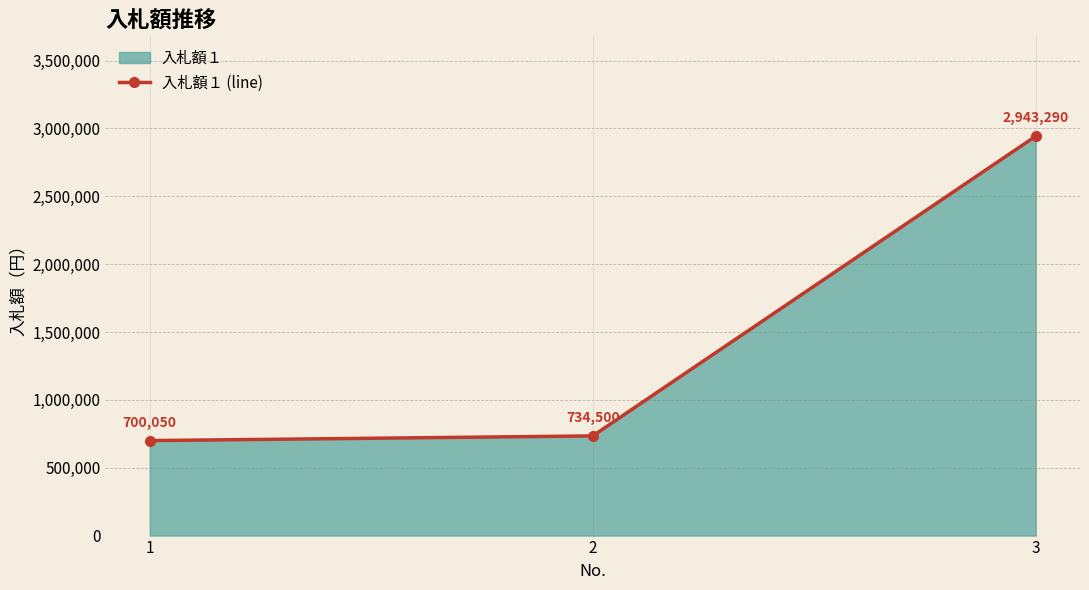

List the labels in order of value, smallest first.

1, 2, 3